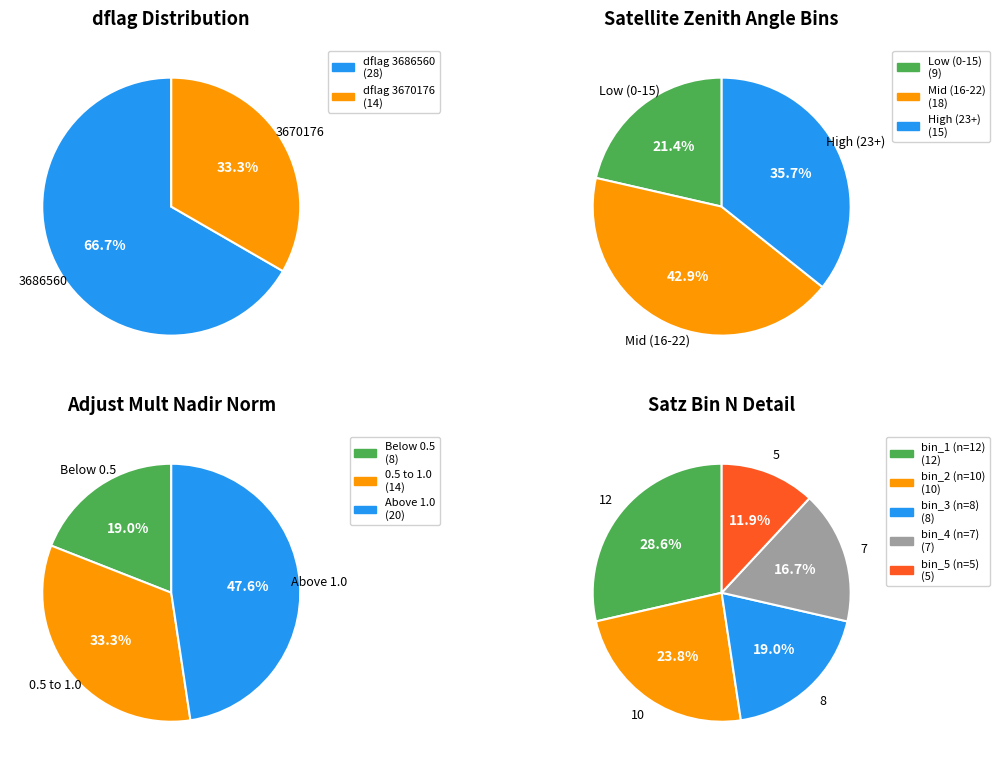

What percentage is the 3686560 slice, to the nearest percent?

67%